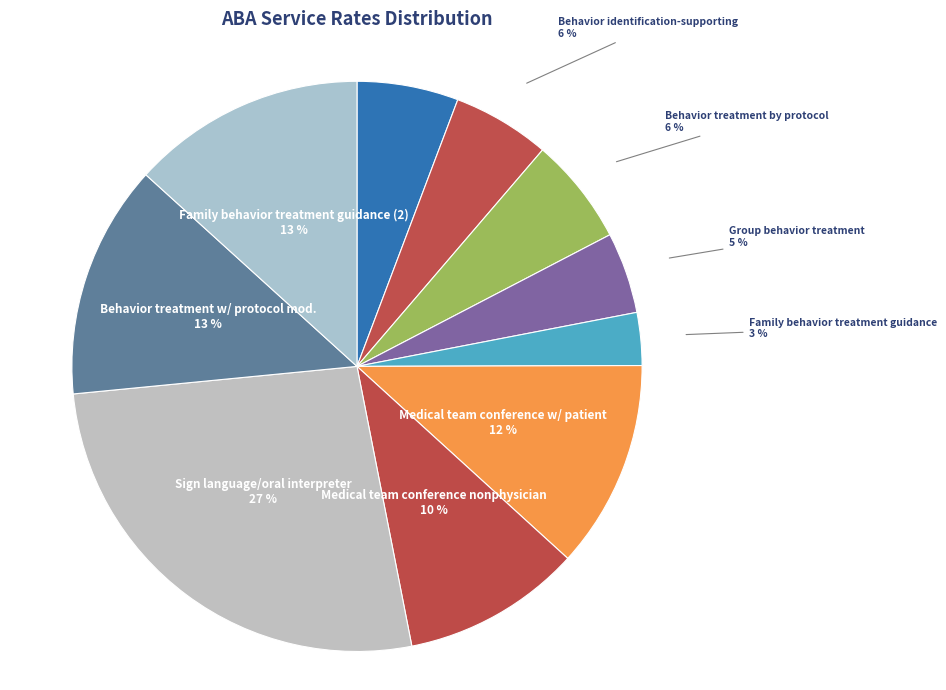

Which category has the biggest portion of the pie?

Sign language/oral interpreter